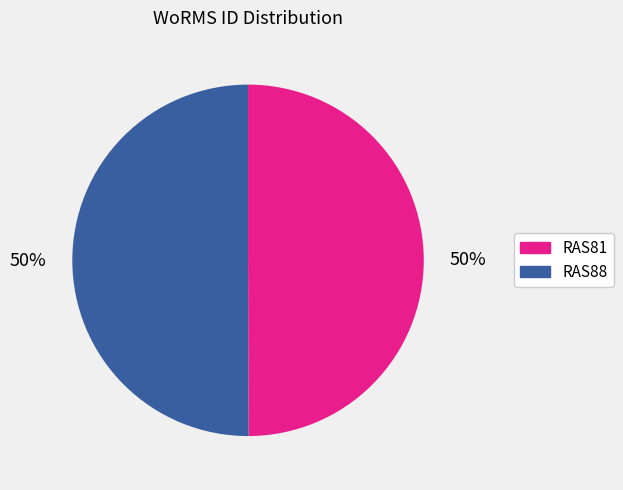

Is the sum of RAS88 and RAS81 greater than half?

Yes